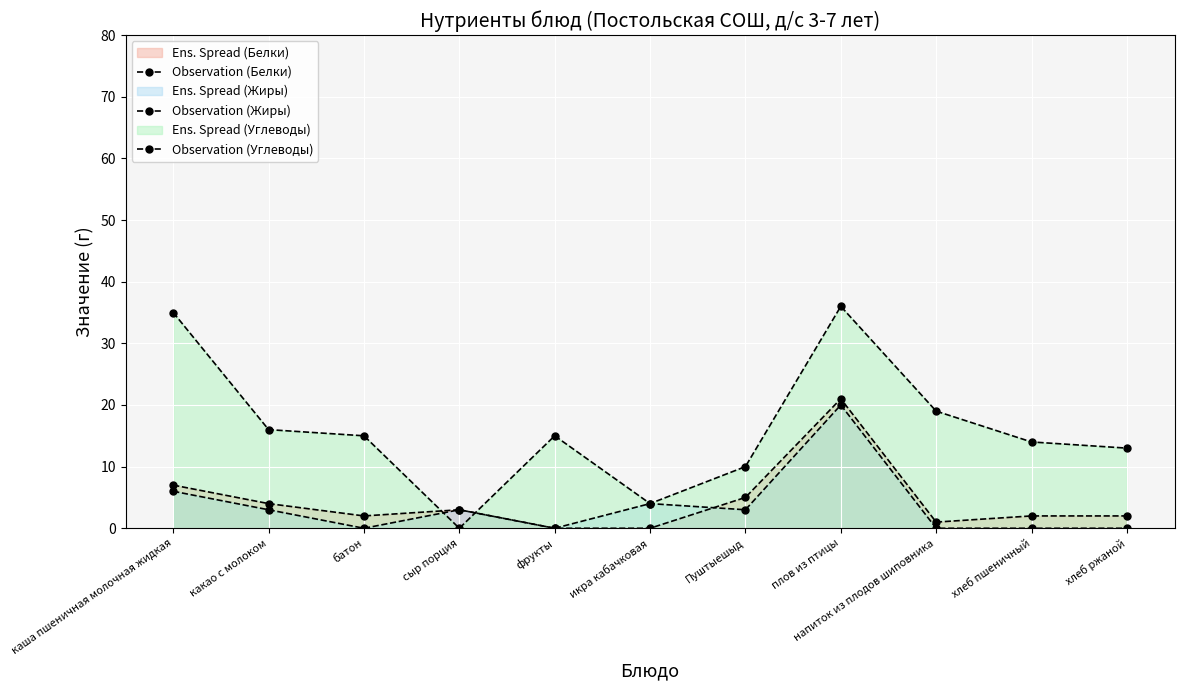

What is the total value across all series at плов из птицы?

77